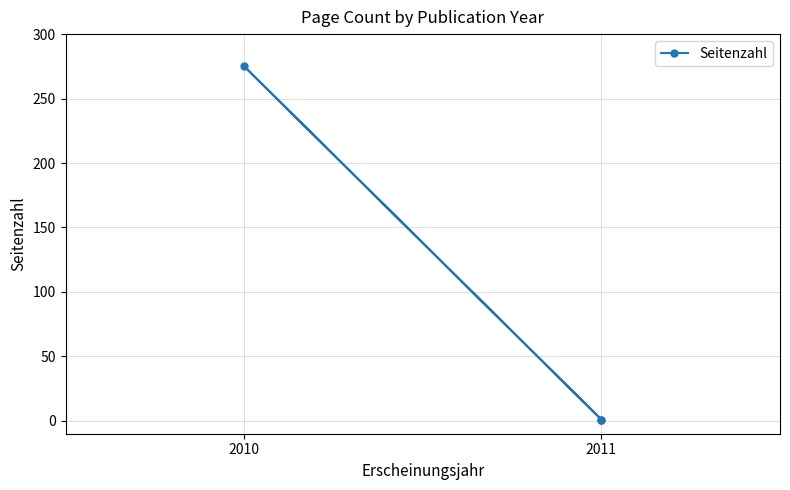

True or false: the data shows 147 at 2010.

False